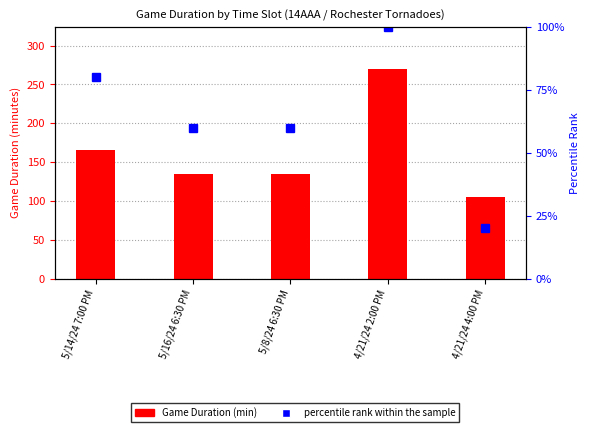

Which series has the largest total across all categories?

Game Duration (min)